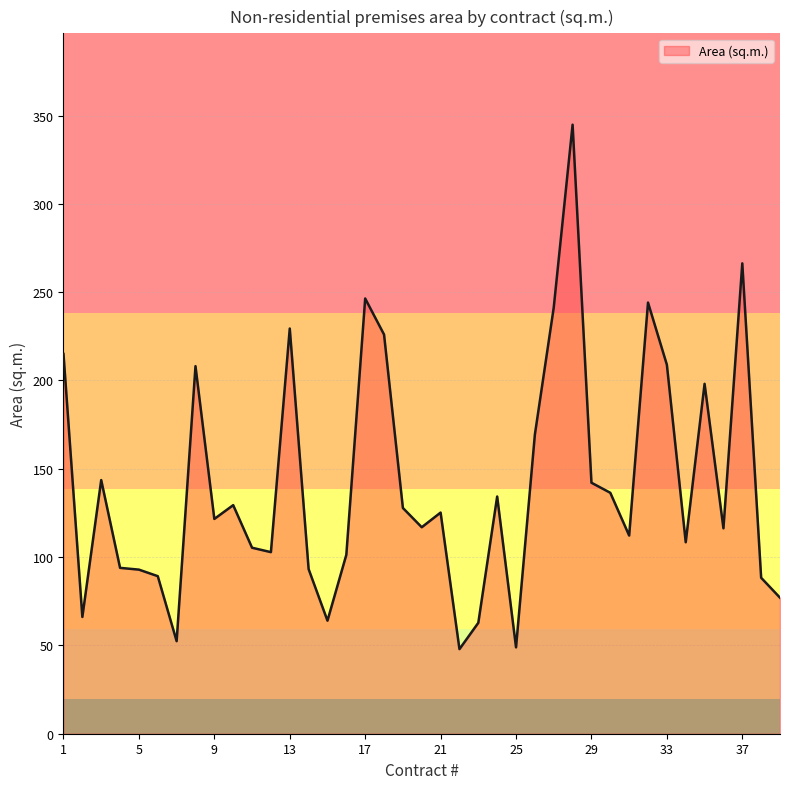

How many series are shown in this chart?

1